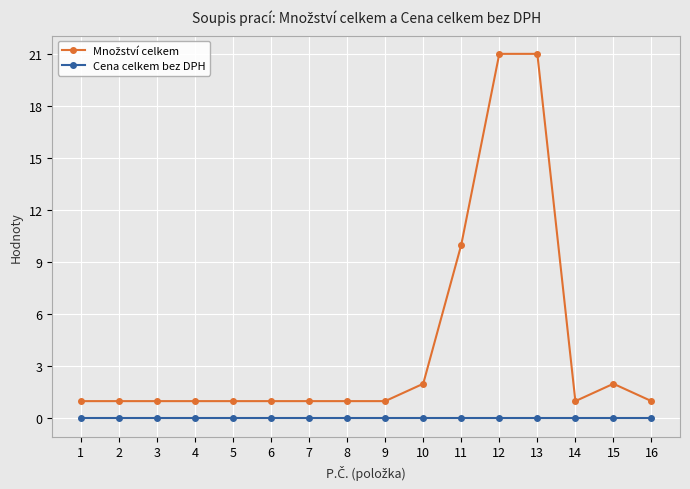

The value of Cena celkem bez DPH at 9 is 0. True or false?

True